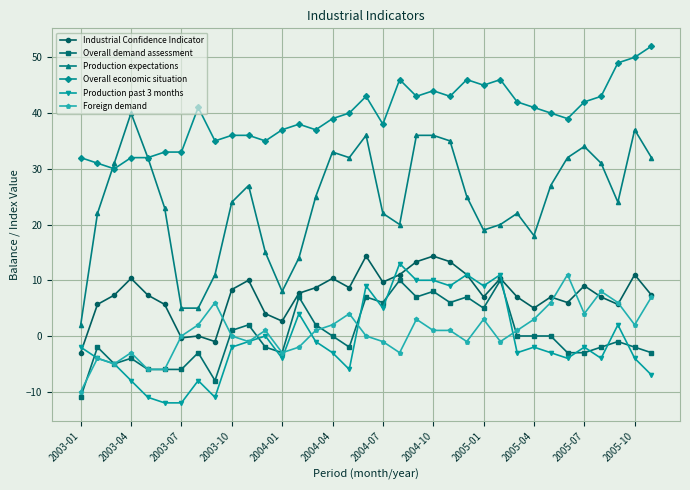

What is the value of the Production past 3 months point at the 20th from the left?

13.0